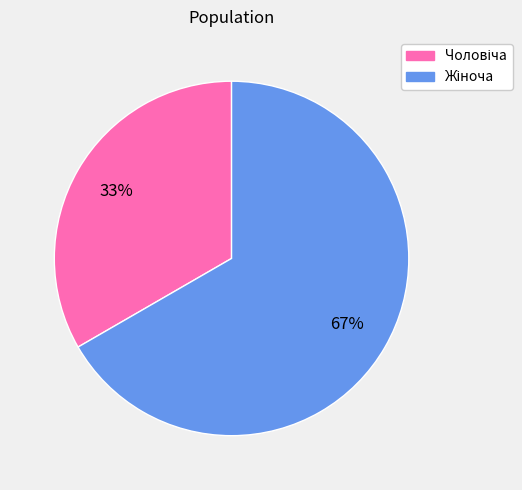

Is there a majority slice in this chart?

Yes